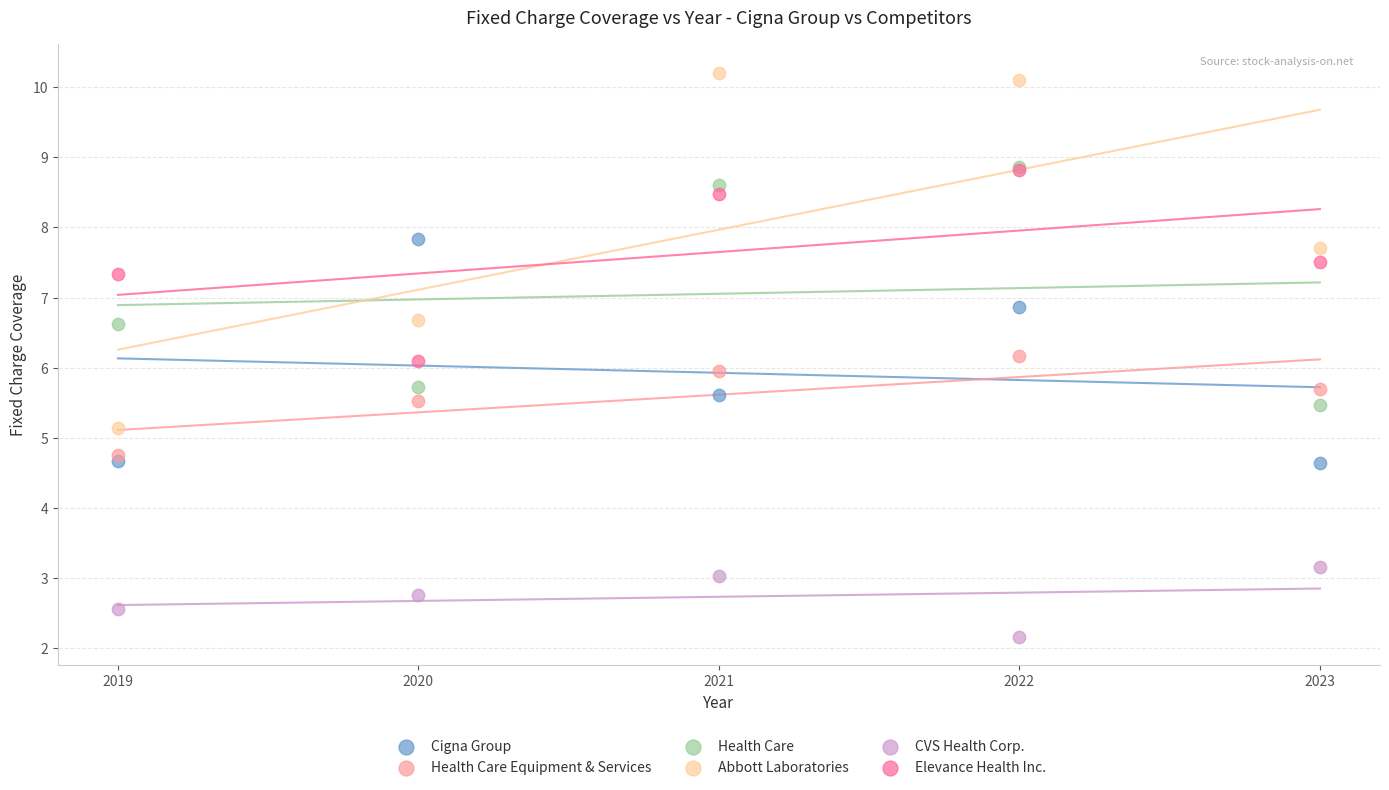

In the CVS Health Corp. series, what Y value is closest to 2?

2.2